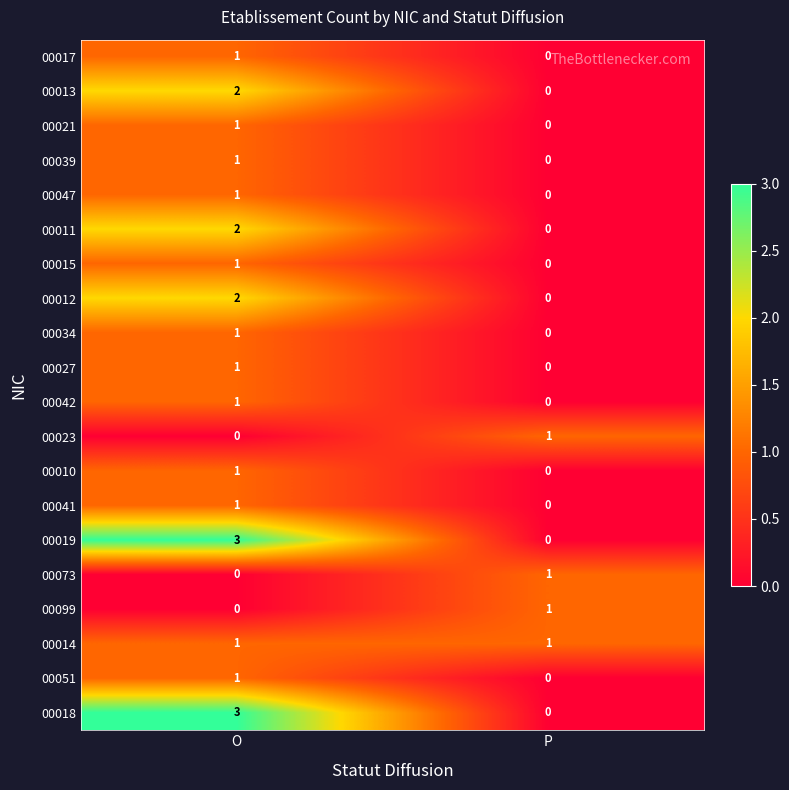

At which category does the chart reach its peak across all series?

O